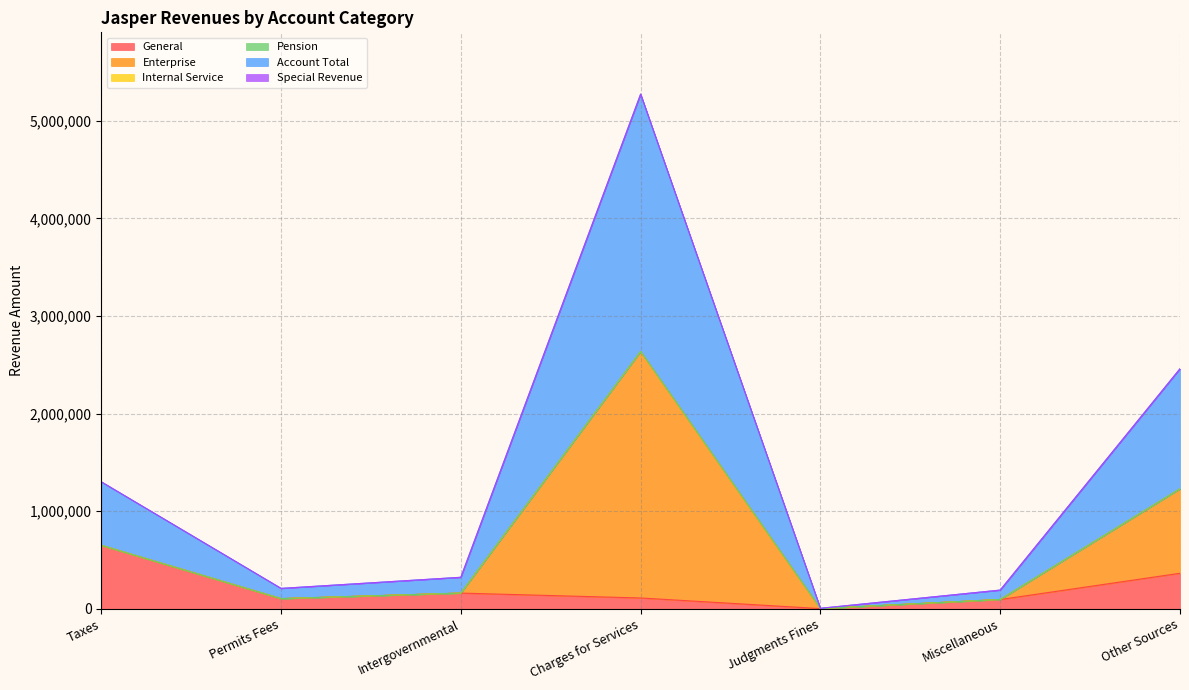

Where is the first local minimum for General?

Permits Fees